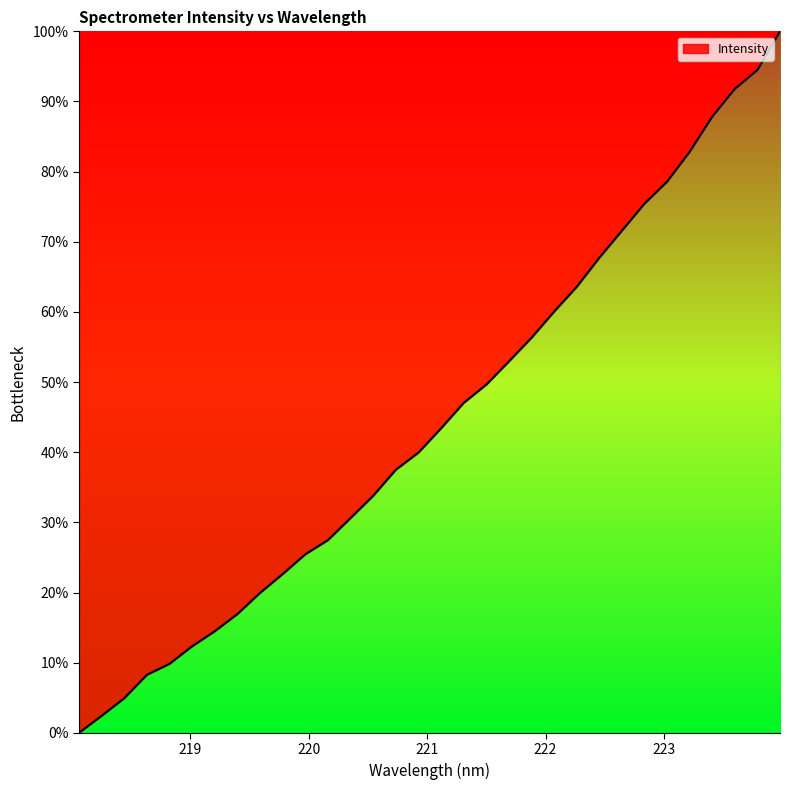

What is the difference between the maximum and minimum values?

100.0